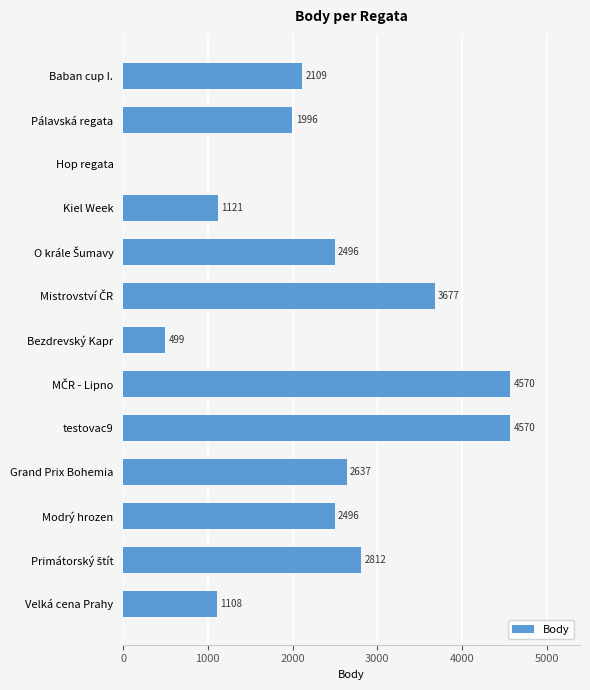

Where is the data nearest to the value 2285?

Baban cup I.